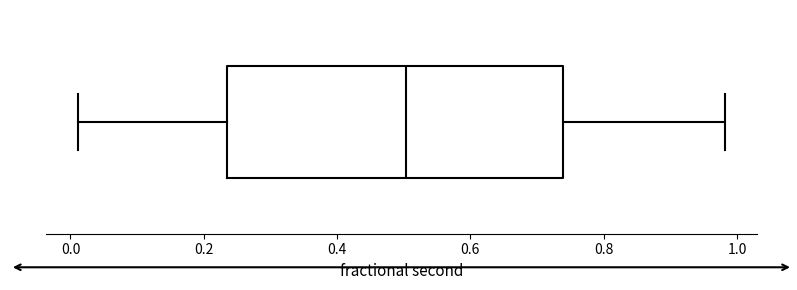

Where is the right edge of the box on the x-axis? The values are not printed on the chart, so give them approximately, as read against the axis.

0.74